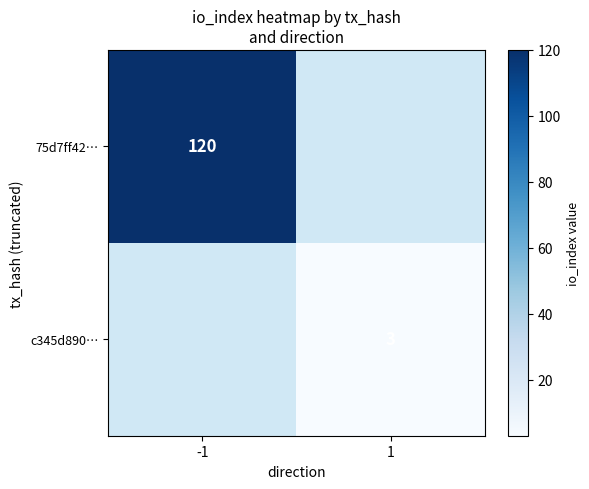

The value of c345d890… at 1 is 3. True or false?

True